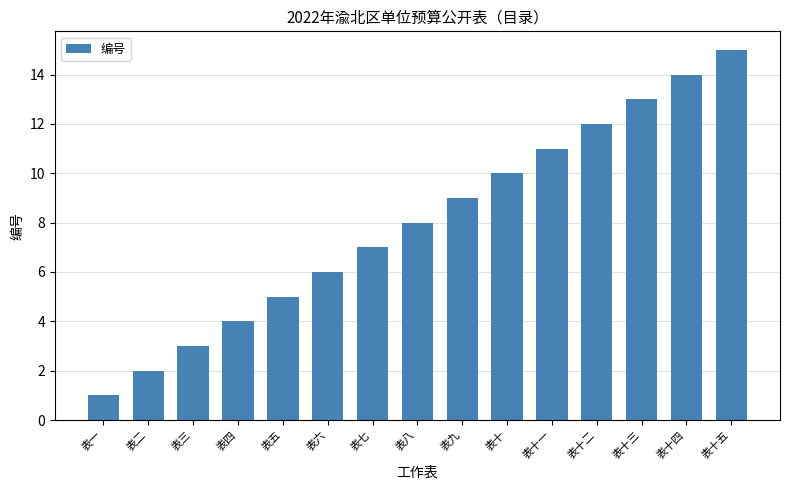

What is the difference between the maximum and minimum values?

14